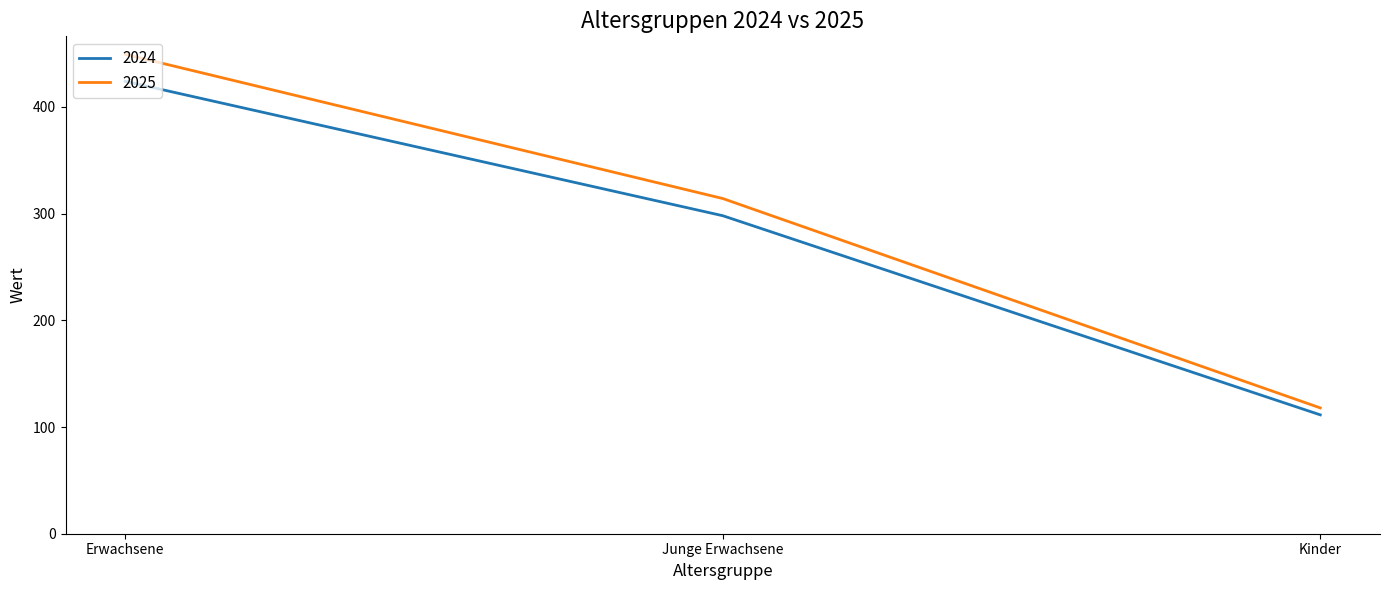

The 2025 series shows 34.8 at Kinder. True or false?

False